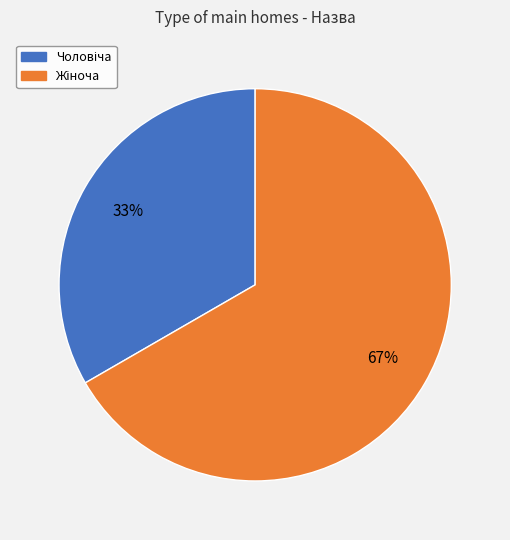

How many segments does this pie chart have?

2